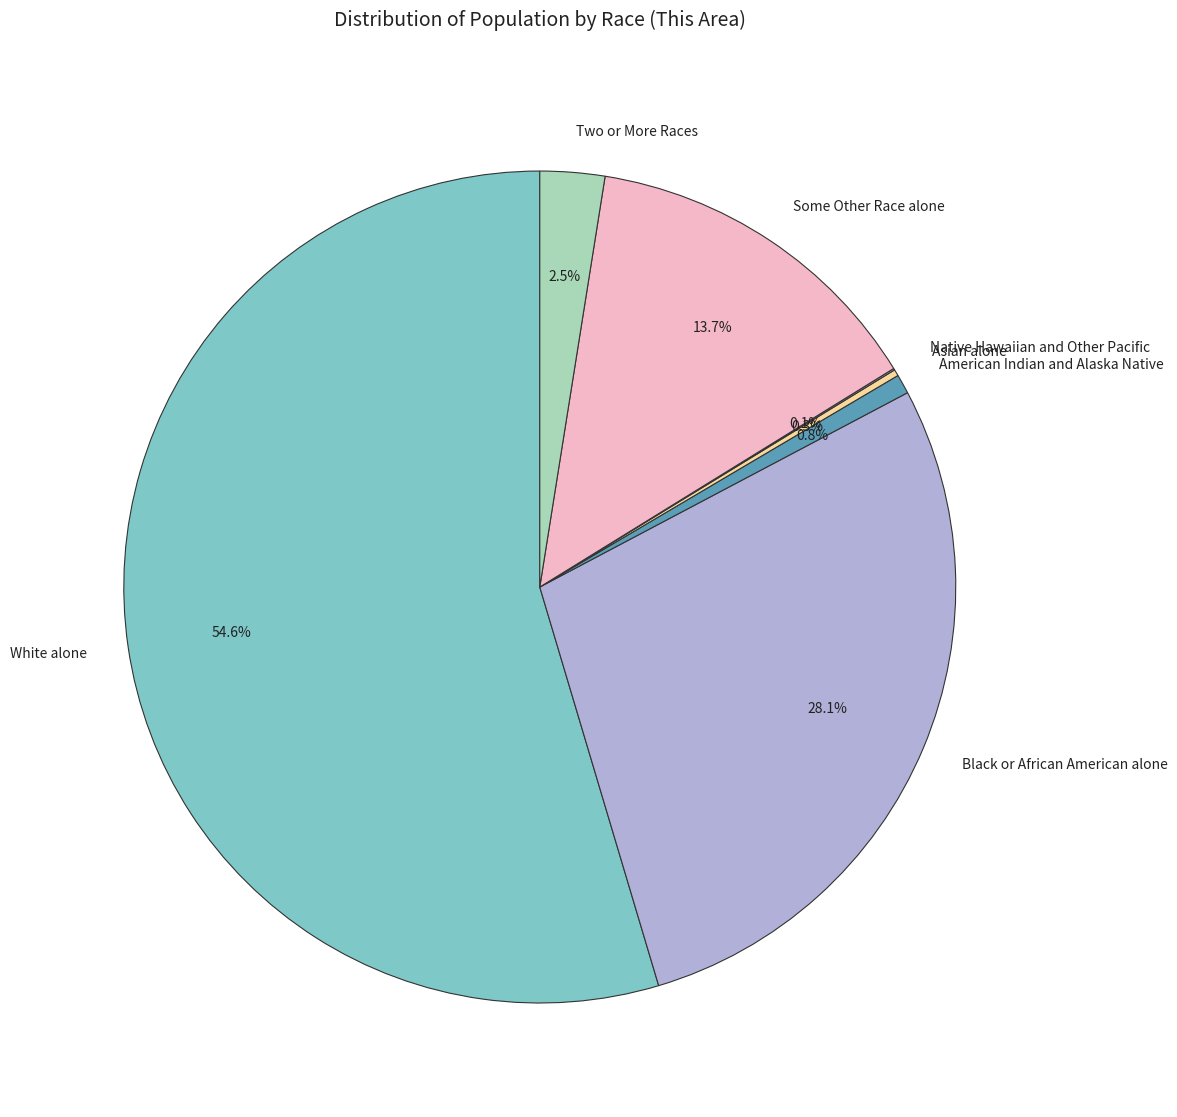

Between White alone and Some Other Race alone, which is larger?

White alone